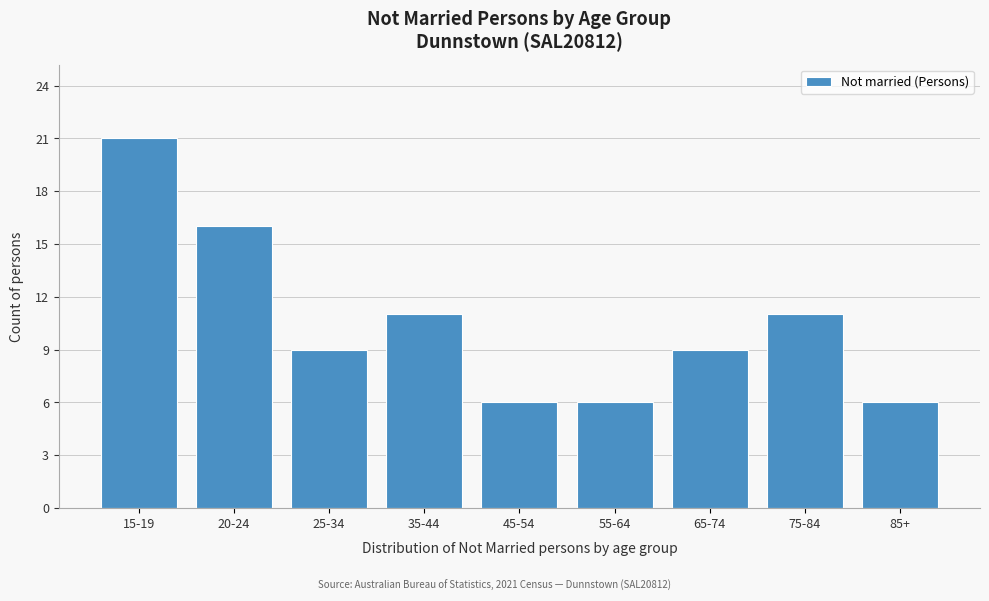

Reading right to left, what are all the values shown in this chart?

85+=6	75-84=11	65-74=9	55-64=6	45-54=6	35-44=11	25-34=9	20-24=16	15-19=21